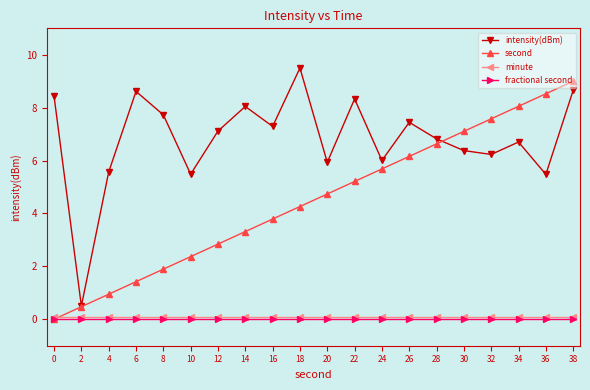

Does the chart display data point markers on the line(s)?

Yes